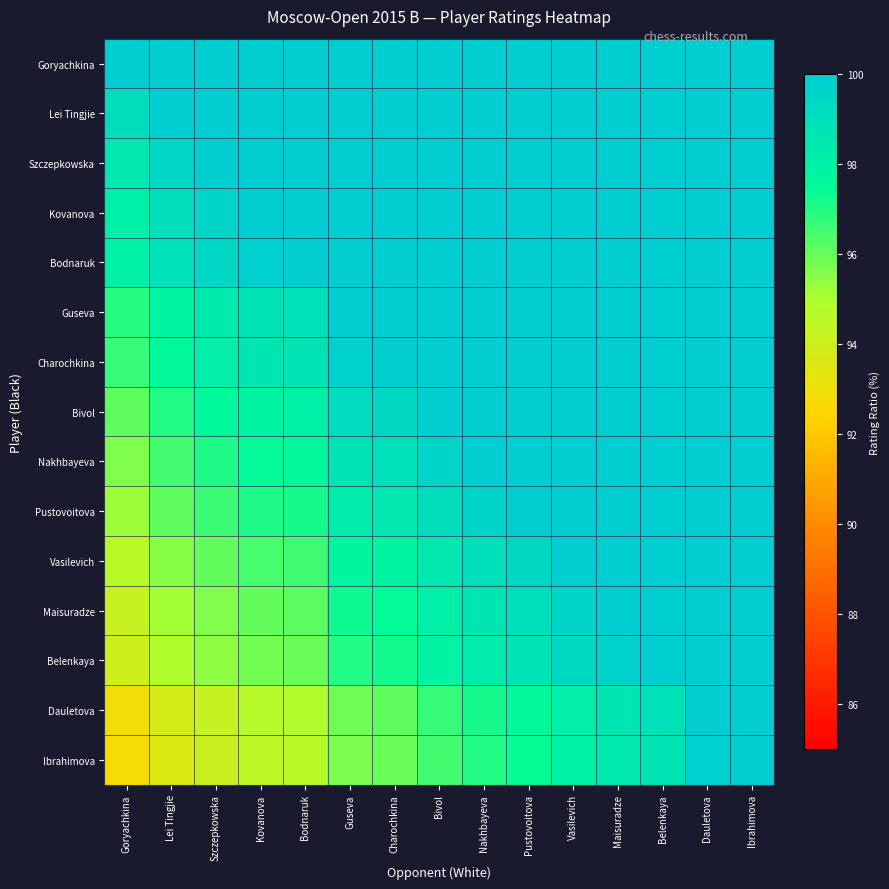

At which category is the sum across all series the highest?

Ibrahimova